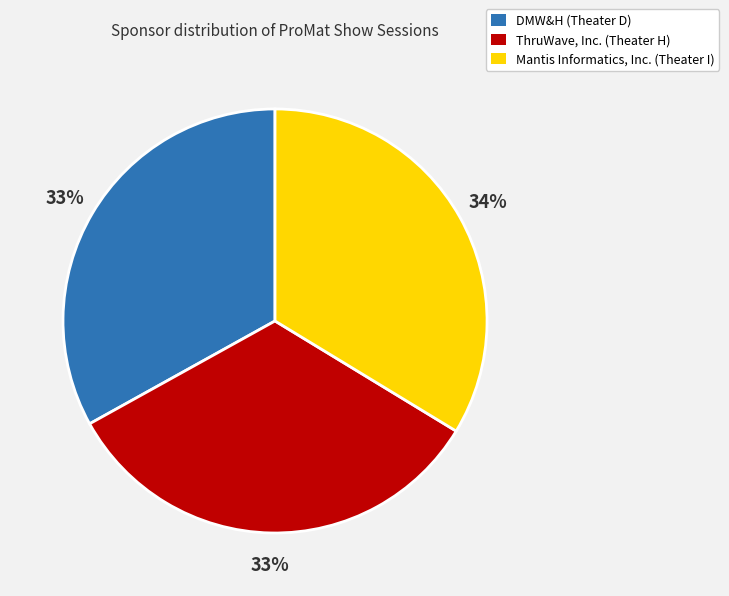

To the nearest percent, what percentage of the pie is ThruWave, Inc. (Theater H)?

33%